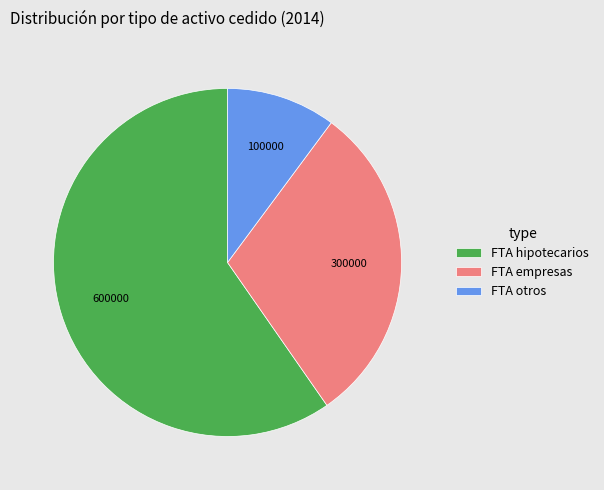

How many slices are in this pie chart?

3